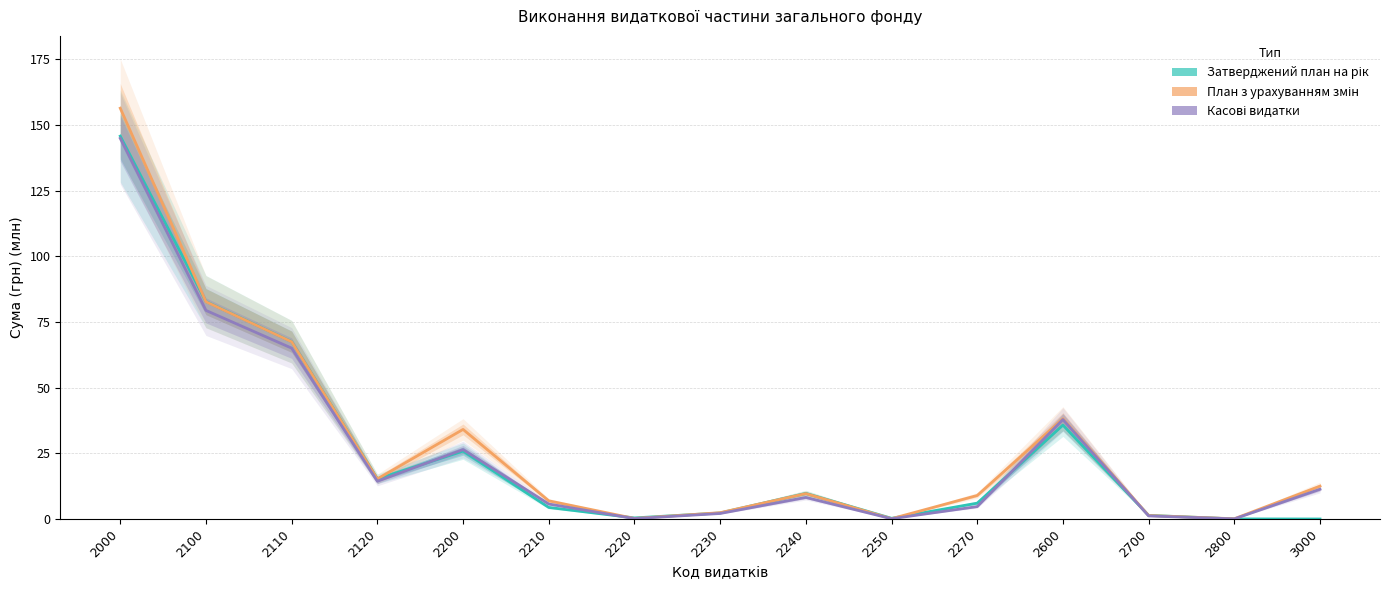

True or false: План з урахуванням змін has more than 1 points higher than both neighbors.

True